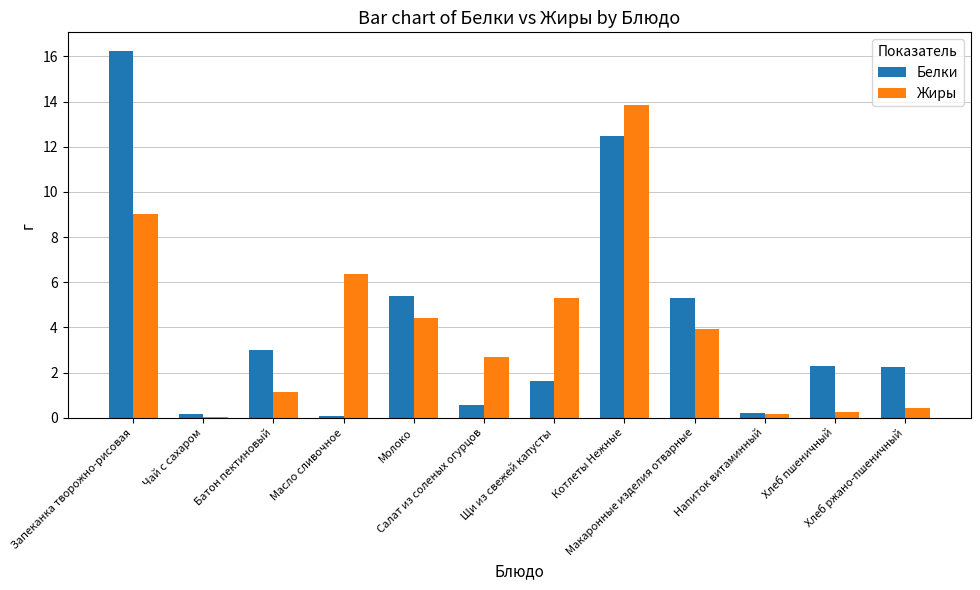

What is the highest value of the Жиры series?

13.9